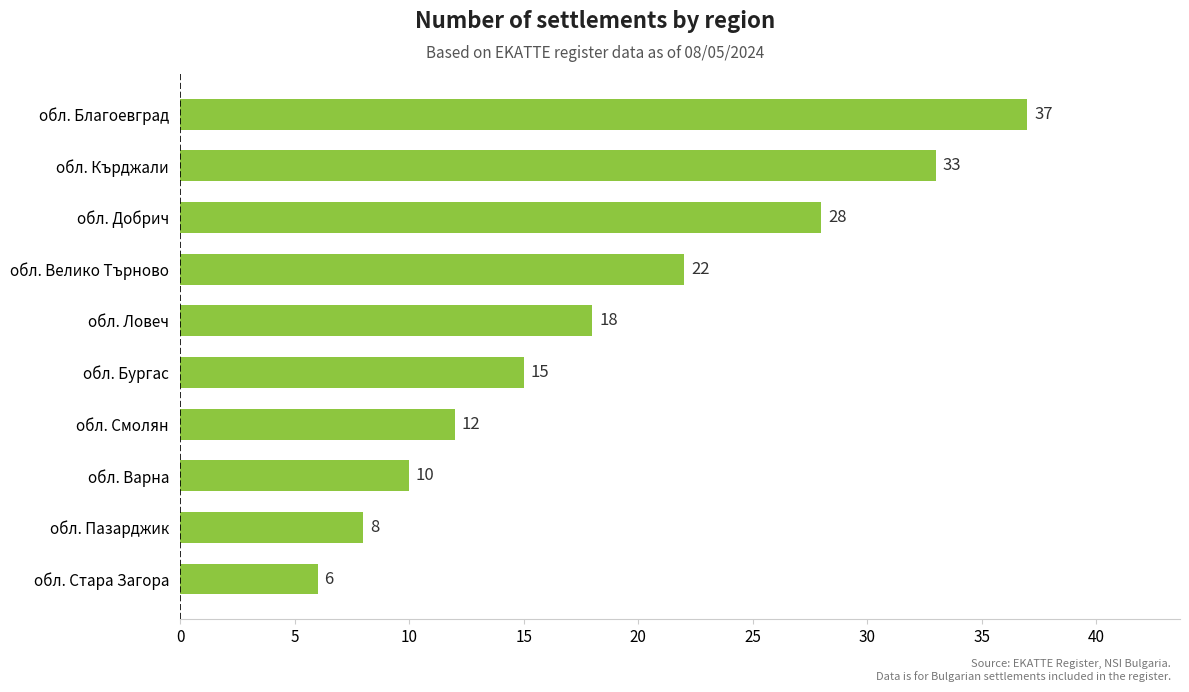

List the labels in order of value, largest first.

обл. Благоевград, обл. Кърджали, обл. Добрич, обл. Велико Търново, обл. Ловеч, обл. Бургас, обл. Смолян, обл. Варна, обл. Пазарджик, обл. Стара Загора